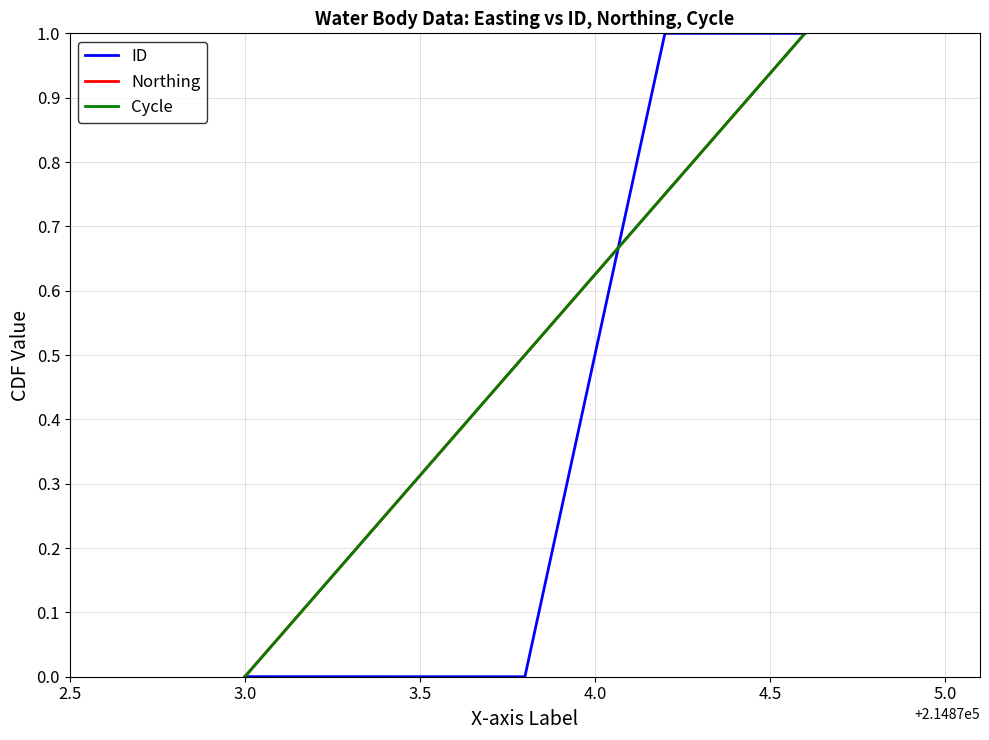

Is this an area chart (filled region under the line)?

No